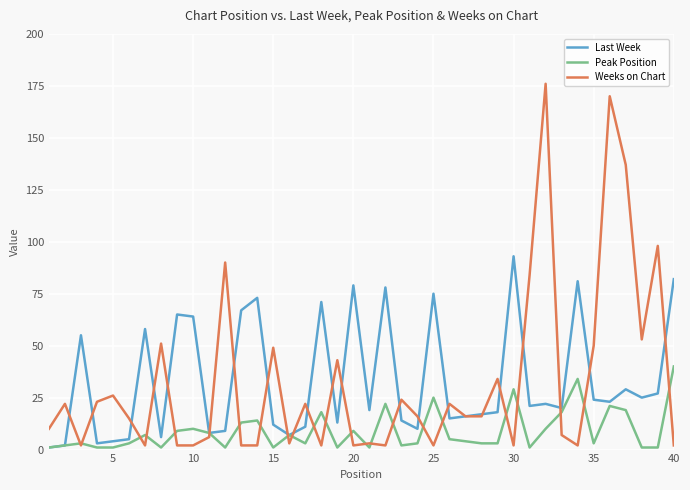

Which series has the widest spread of values?

Weeks on Chart